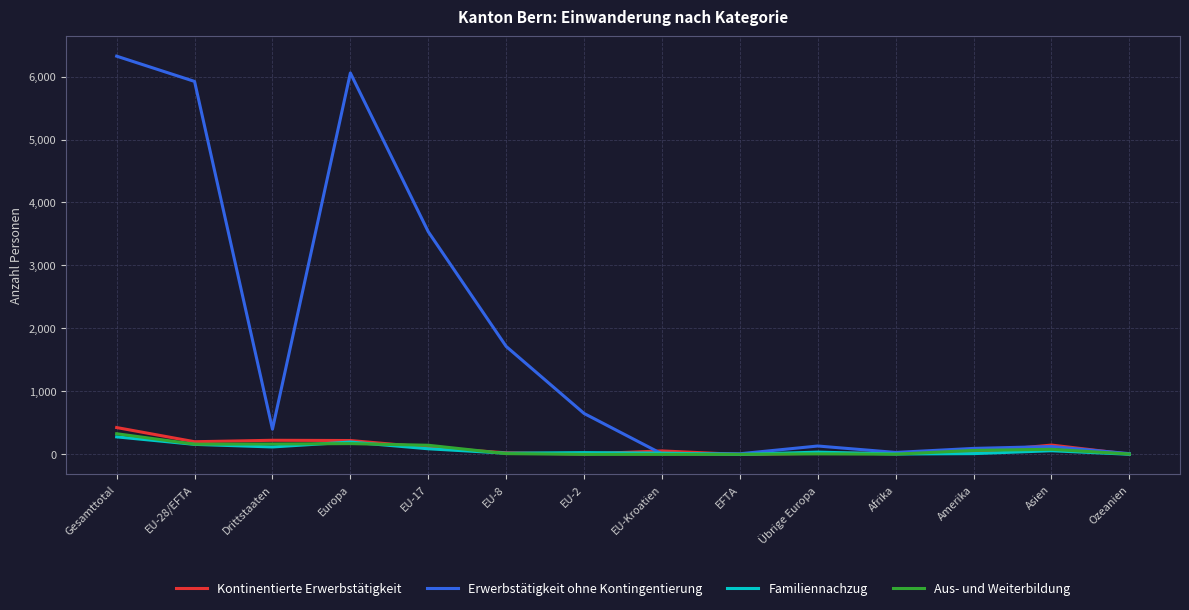

True or false: Aus- und Weiterbildung has a value of 329 at Gesamttotal.

True